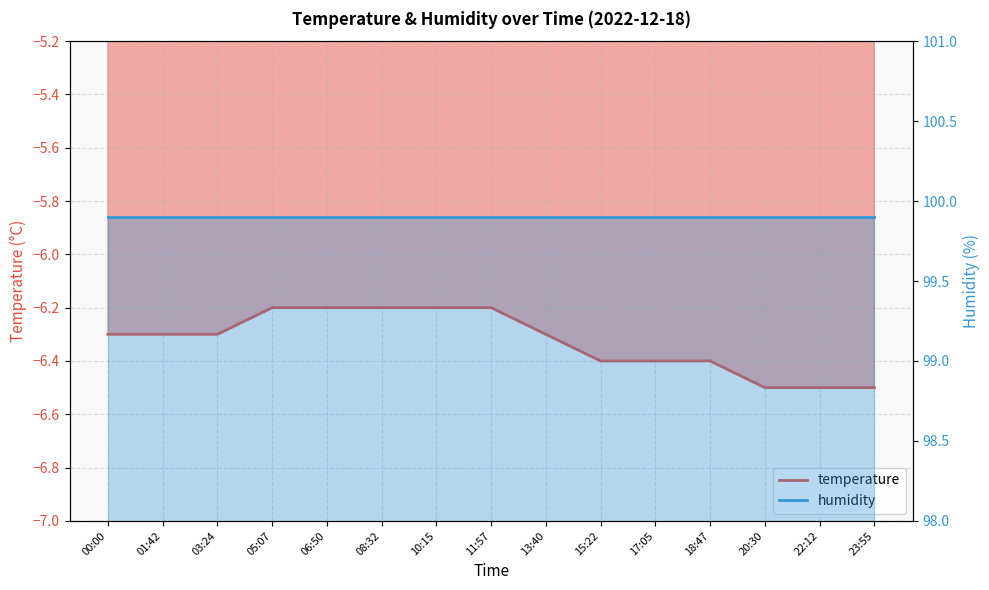

The value at 03:24 is -9.9. True or false?

False